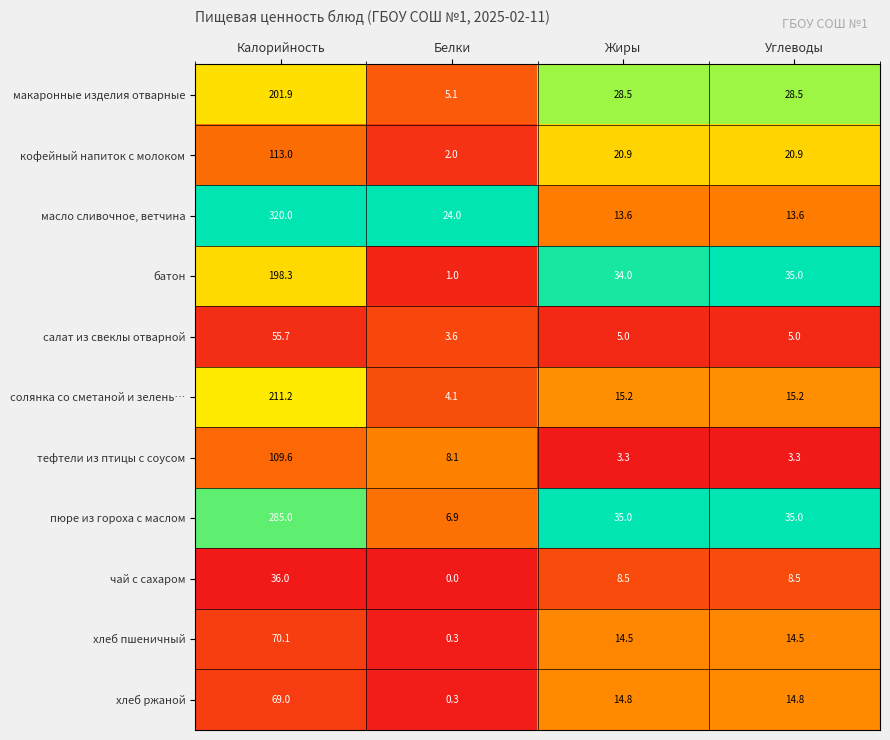

List the series in order of their peak value, highest first.

масло сливочное, ветчина, пюре из гороха с маслом, солянка со сметаной и зелень…, макаронные изделия отварные, батон, кофейный напиток с молоком, тефтели из птицы с соусом, хлеб пшеничный, хлеб ржаной, салат из свеклы отварной, чай с сахаром